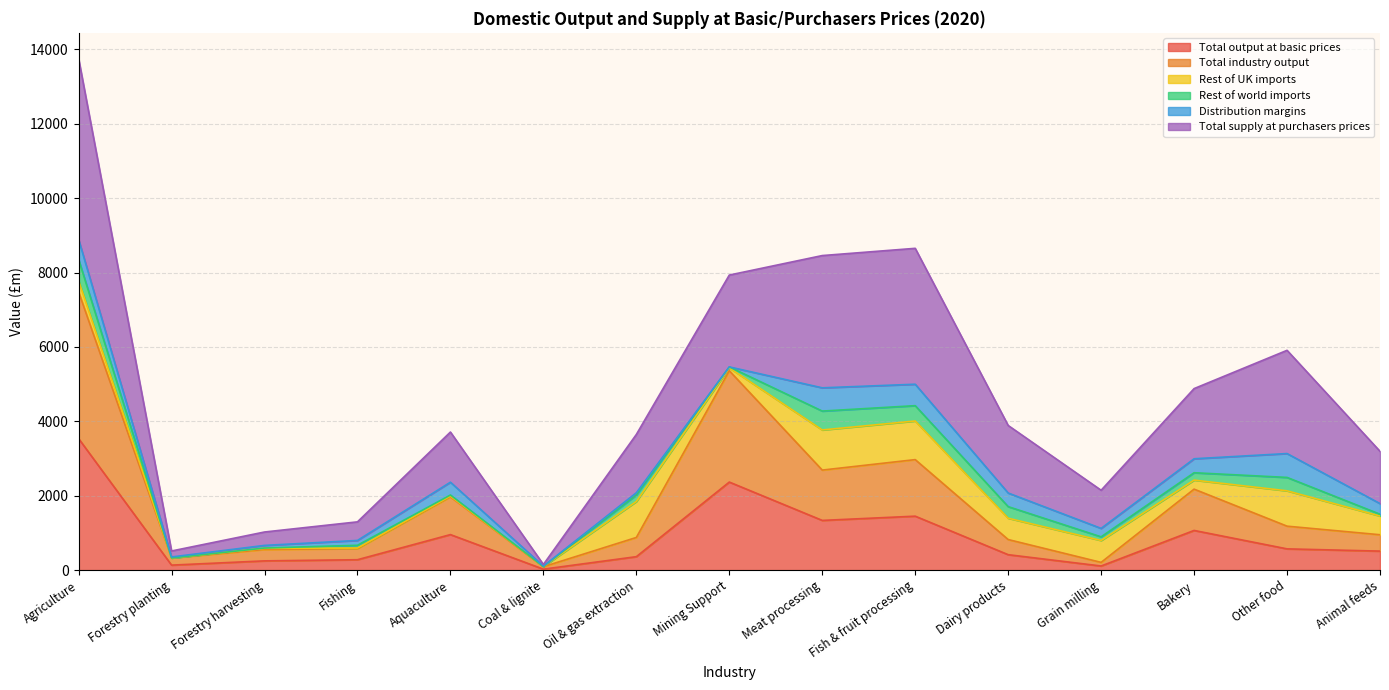

At which label does Total supply at purchasers prices reach its peak?

Agriculture